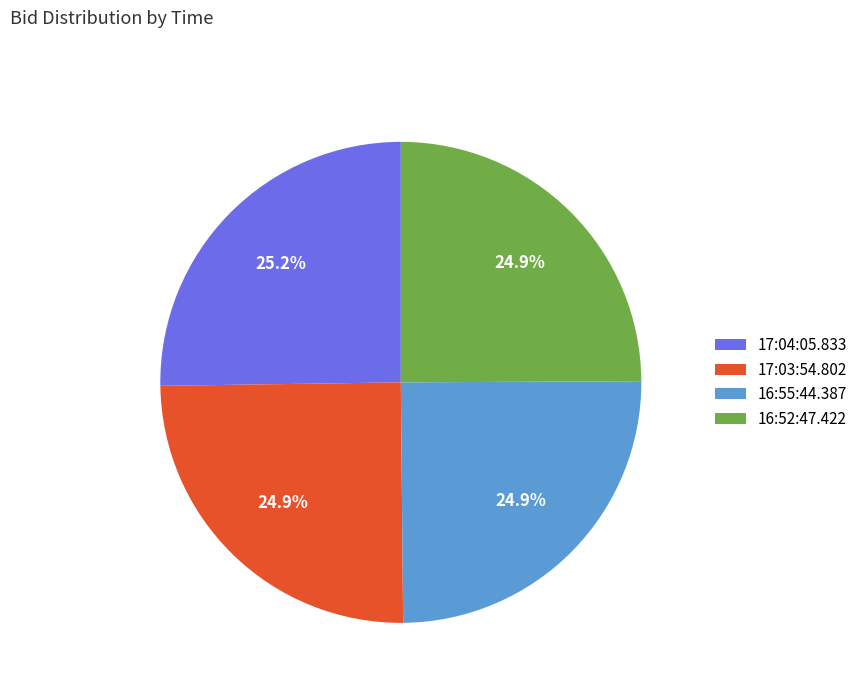

True or false: 16:52:47.422 accounts for 25% of the total.

True